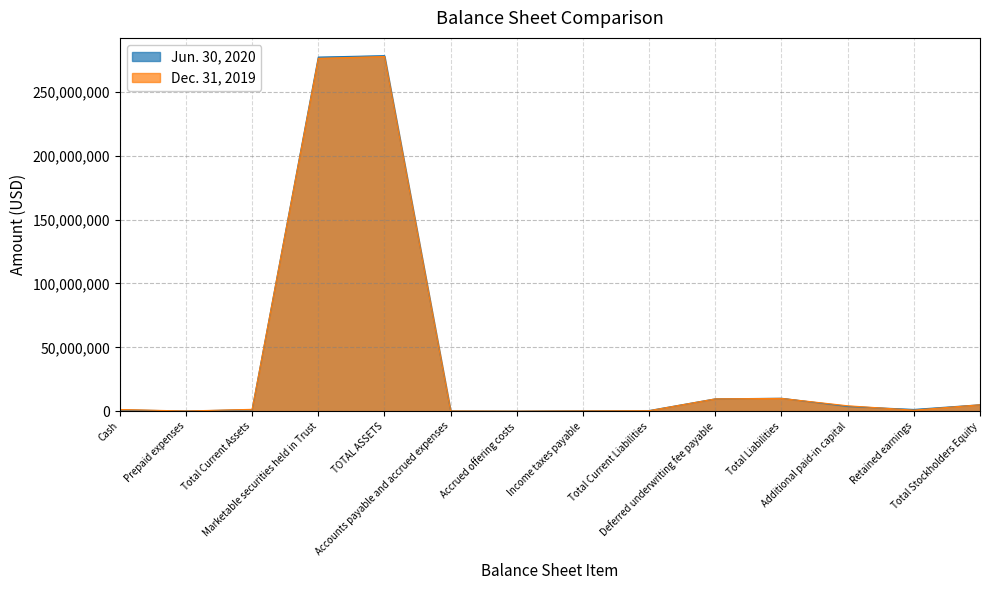

Reading right to left, what are all the values shown in this chart?

Jun. 30, 2020: Total Stockholders Equity=5000001	Retained earnings=1350867	Additional paid-in capital=3648312	Total Liabilities=10110091	Deferred underwriting fee payable=9625000	Total Current Liabilities=485091	Income taxes payable=359091	Accrued offering costs=26000	Accounts payable and accrued expenses=100000	TOTAL ASSETS=278372078	Marketable securities held in Trust=277238850	Total Current Assets=1133228	Prepaid expenses=115750	Cash=1017478
Dec. 31, 2019: Total Stockholders Equity=5000008	Retained earnings=784778	Additional paid-in capital=4214410	Total Liabilities=9996306	Deferred underwriting fee payable=9625000	Total Current Liabilities=371306	Income taxes payable=208612	Accrued offering costs=26000	Accounts payable and accrued expenses=136694	TOTAL ASSETS=277692204	Marketable securities held in Trust=276261596	Total Current Assets=1430608	Prepaid expenses=125000	Cash=1305608